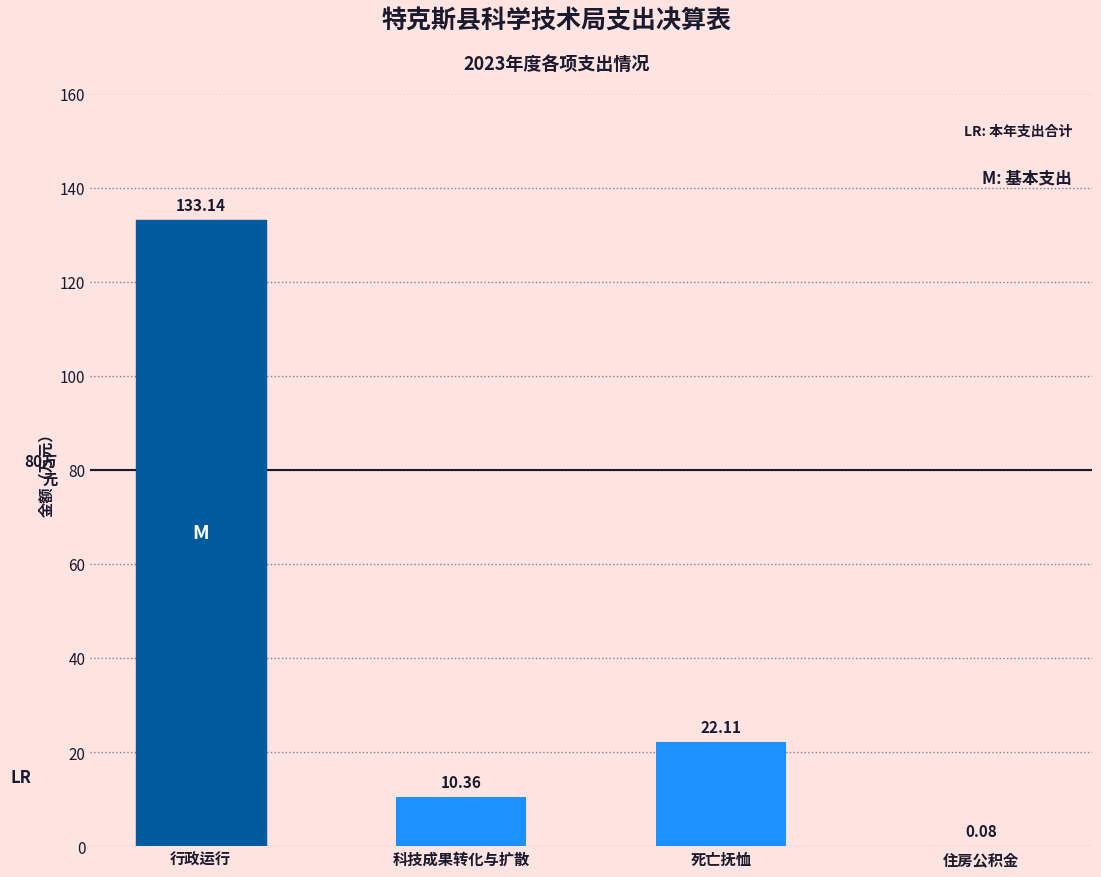

Which has a higher value, 住房公积金 or 死亡抚恤?

死亡抚恤